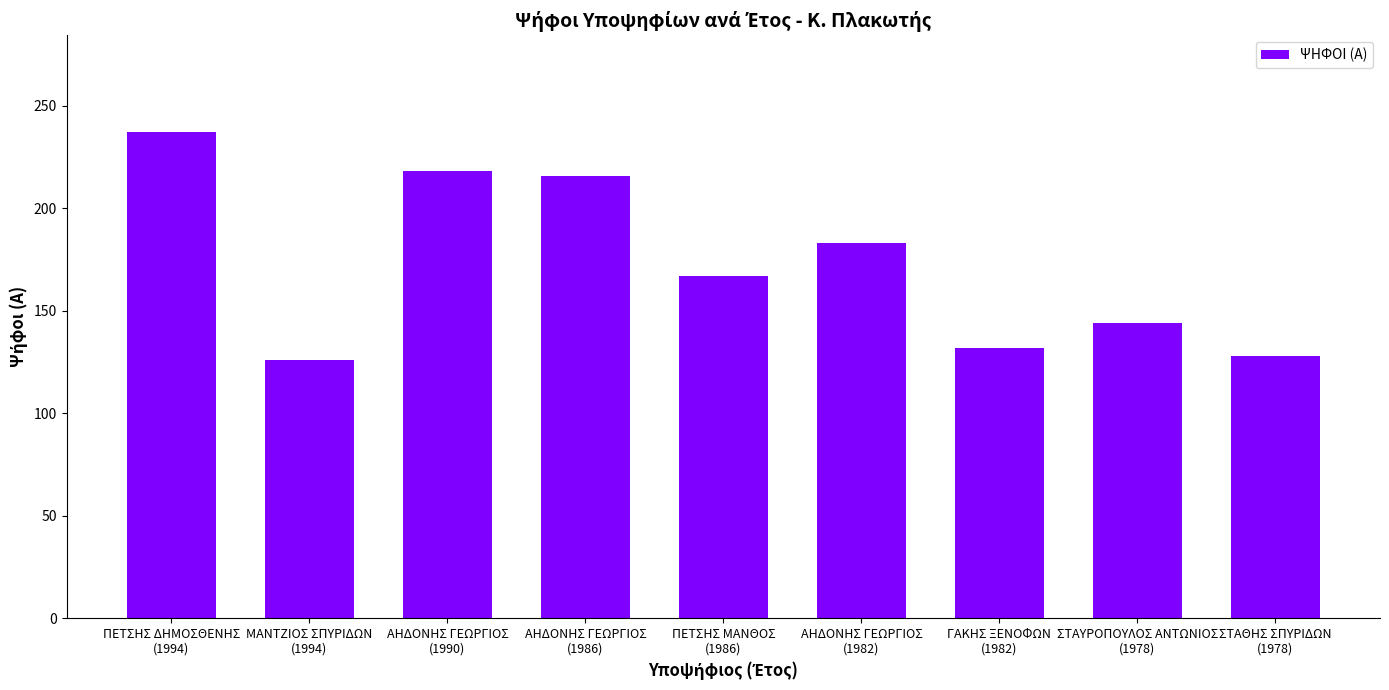

How many data points are less than 167?

4